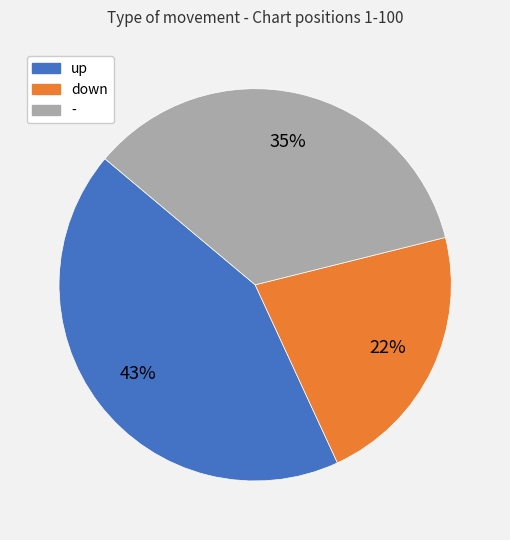

To the nearest percent, what portion does - represent?

35%